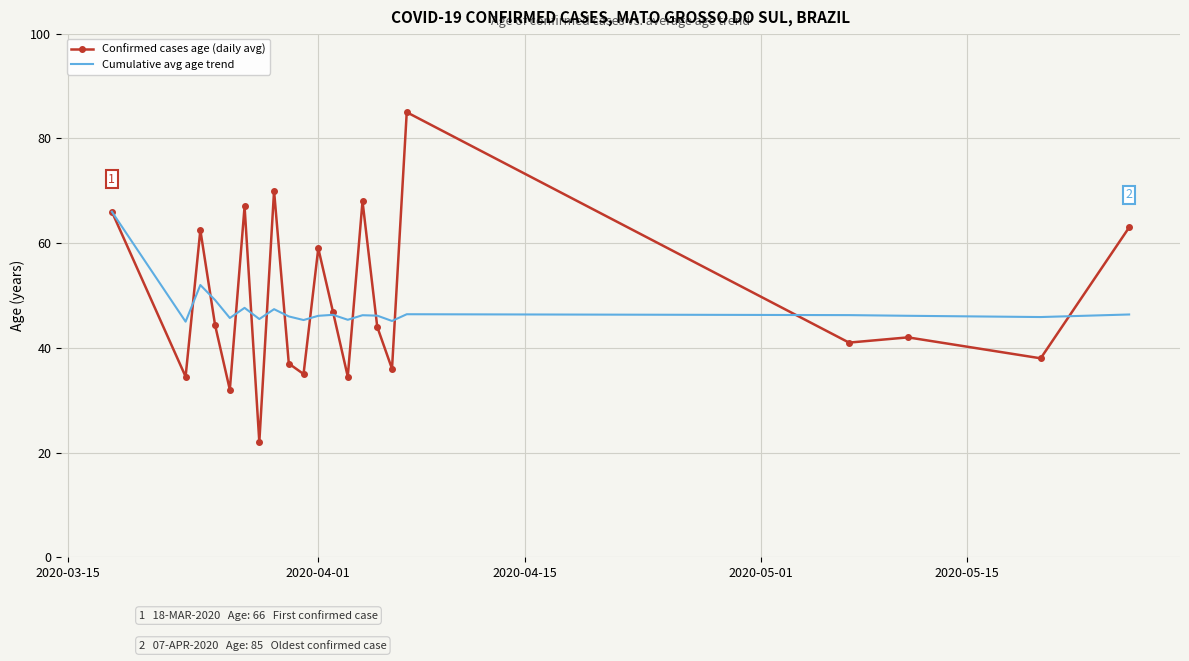

What is the minimum value shown in the chart?

22.0